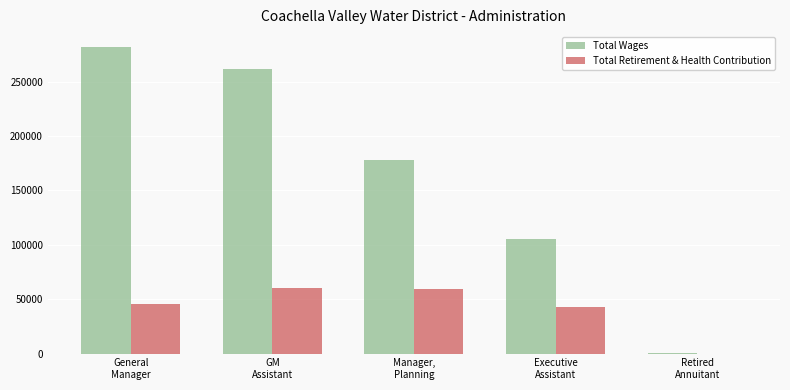

What is the sum of all Total Wages values?

827251